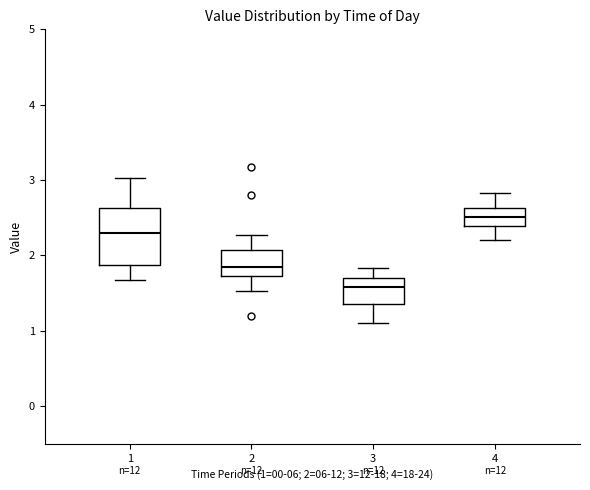

Comparing the boxes themselves (not the whiskers), which one is the tallest?

1